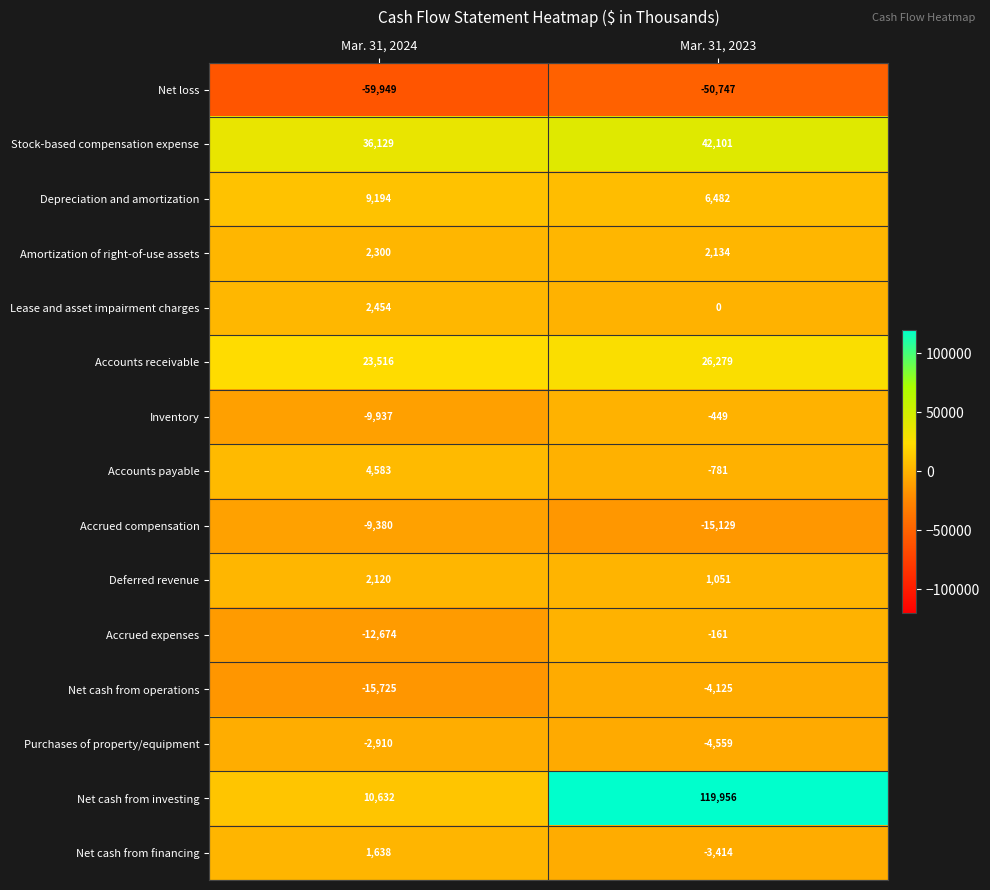

At how many categories does at least one series exceed 43645?

1